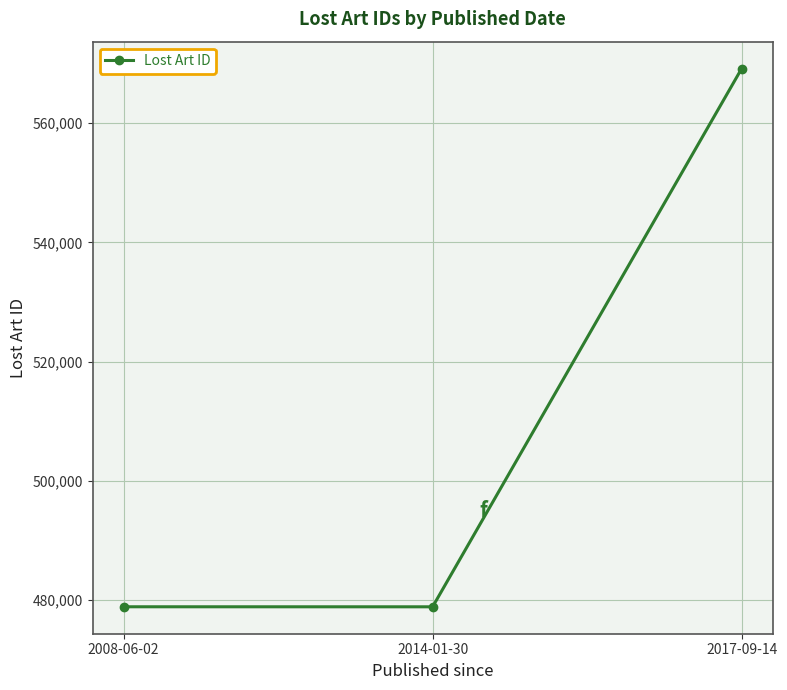

Count the number of data series in this chart.

1